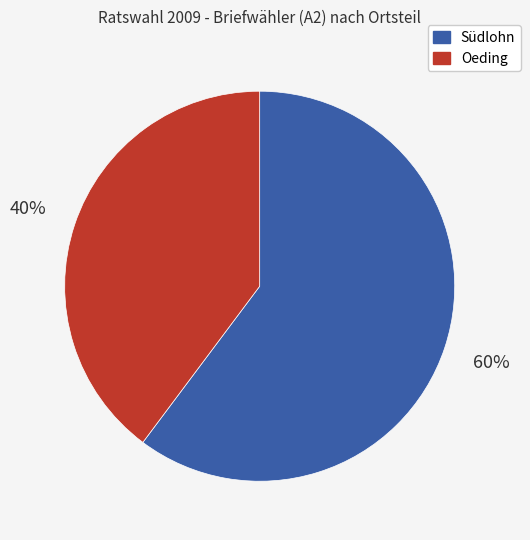

Rank the categories by value from highest to lowest.

Südlohn, Oeding